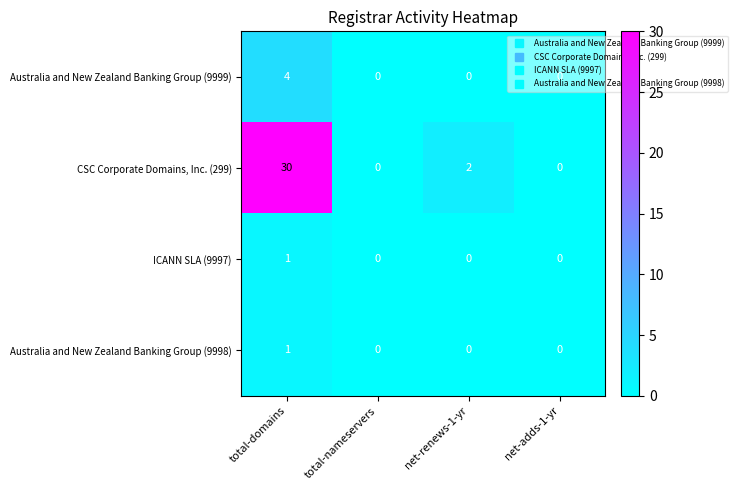

What is the sum of all CSC Corporate Domains, Inc. (299) values?

32